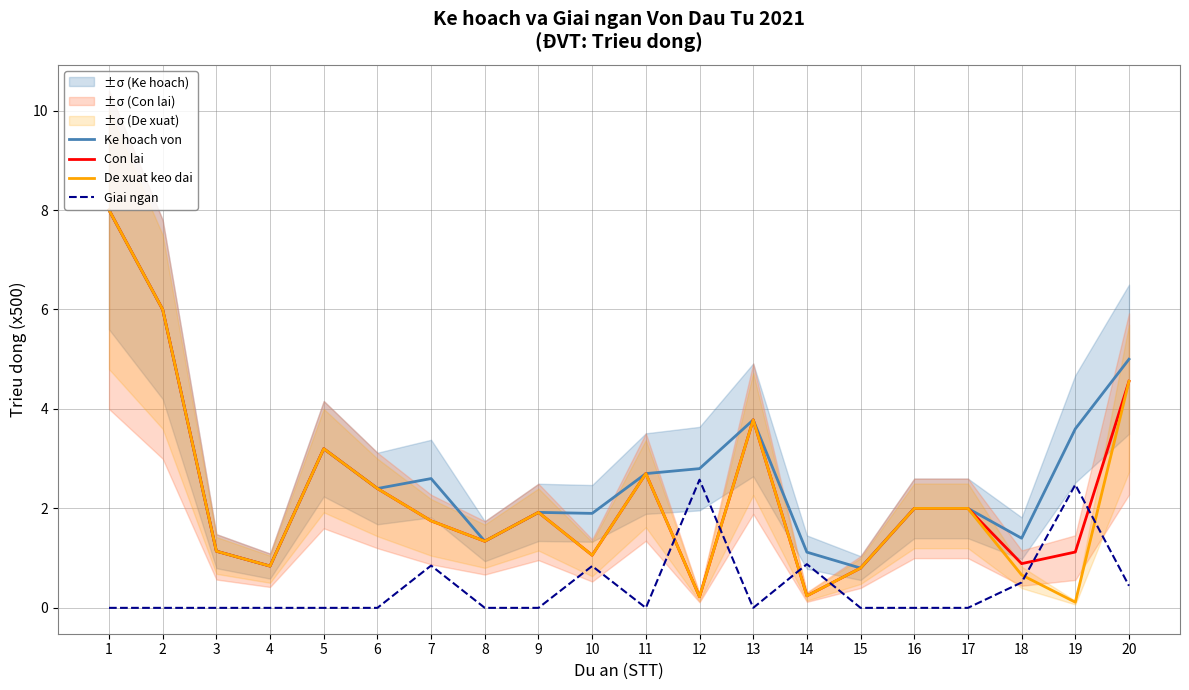

How many data points does each series have?

20